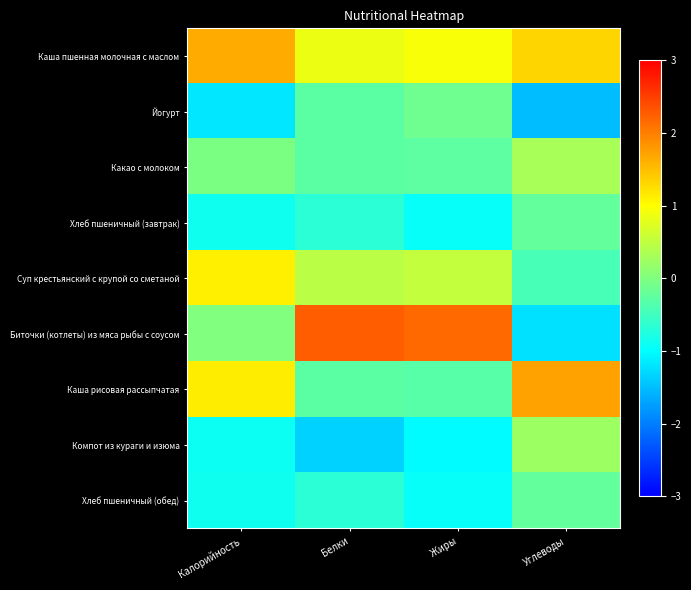

Rank the series by their maximum value, from highest to lowest.

Биточки (котлеты) из мяса рыбы с соусом, Каша рисовая рассыпчатая, Каша пшенная молочная с маслом, Суп крестьянский с крупой со сметаной, Какао с молоком, Компот из кураги и изюма, Йогурт, Хлеб пшеничный (завтрак), Хлеб пшеничный (обед)